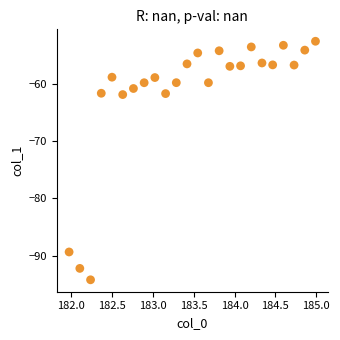

What is the range of X values (max minus min)?

3.0